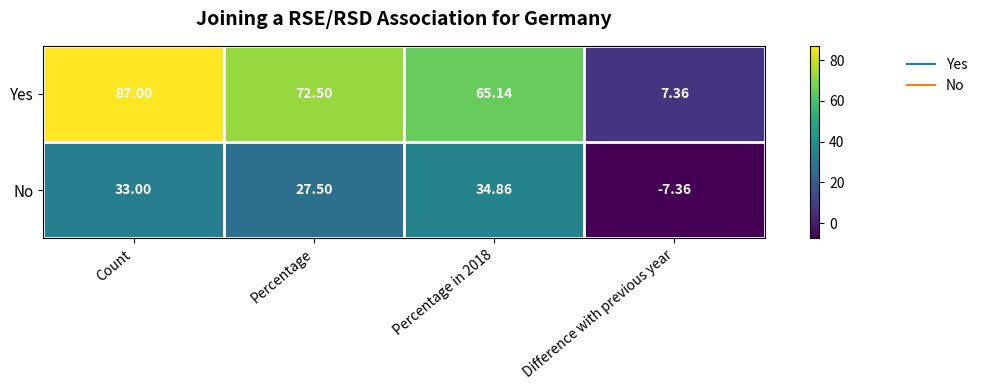

Which series has the widest spread of values?

Yes